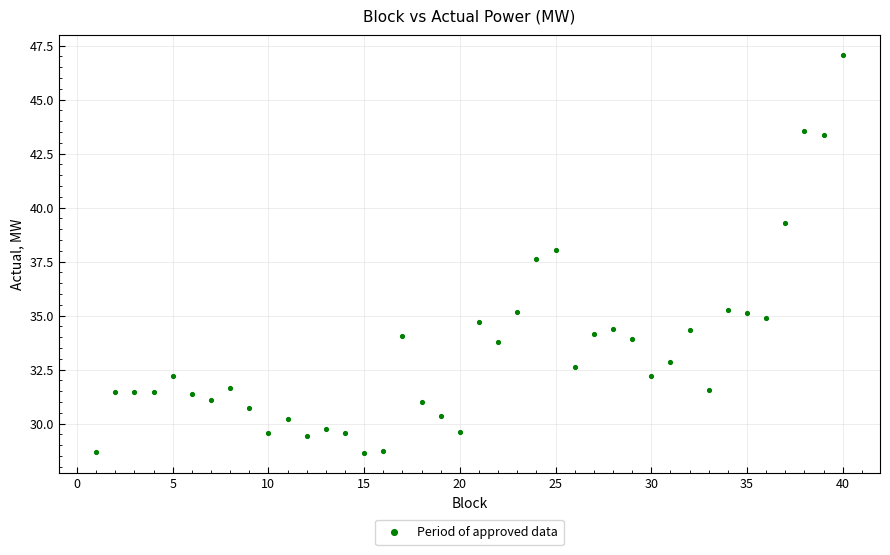

What Y value in the scatter plot is closest to 37?

37.6